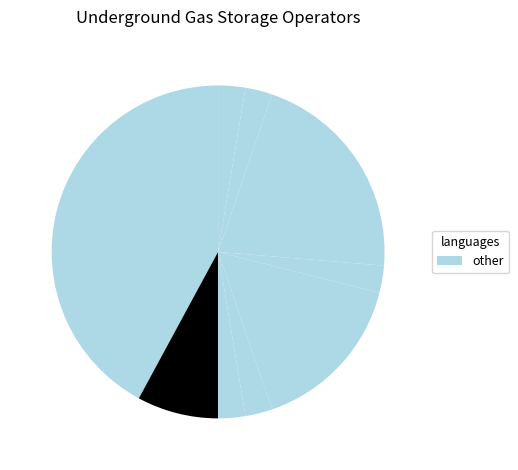

Count the number of slices in the pie.

9